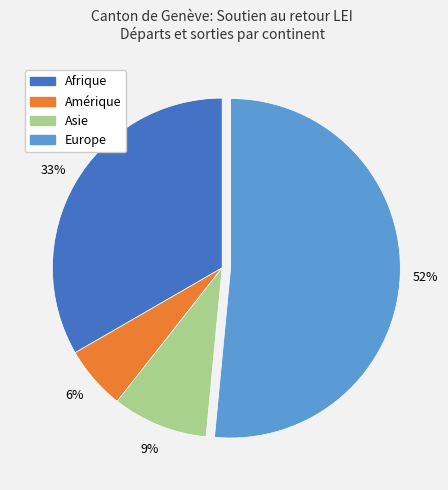

Count the number of slices in the pie.

4